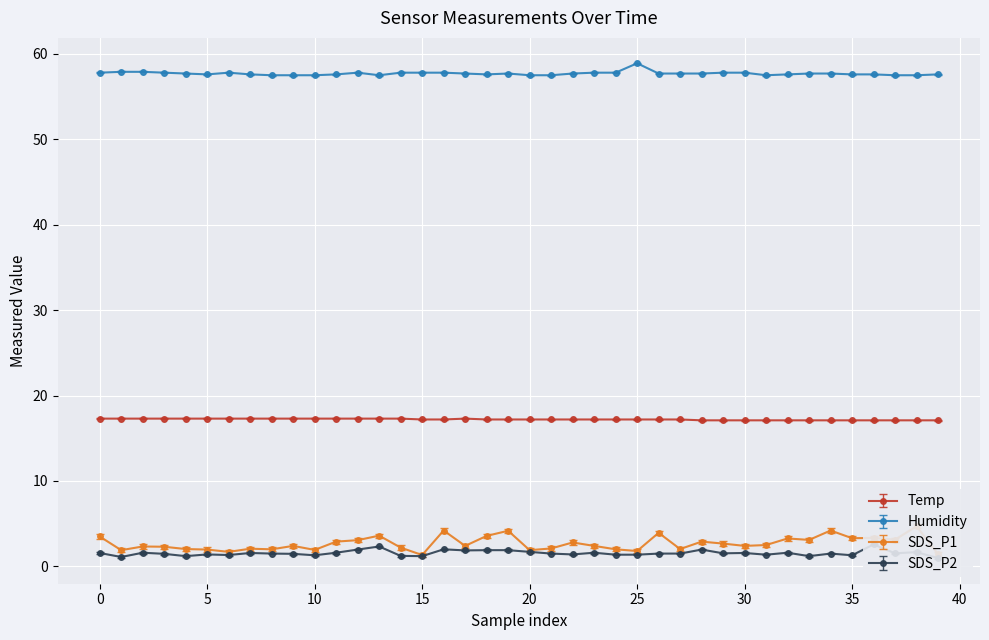

What is the difference between the second highest and minimum values in the Humidity series?

0.4